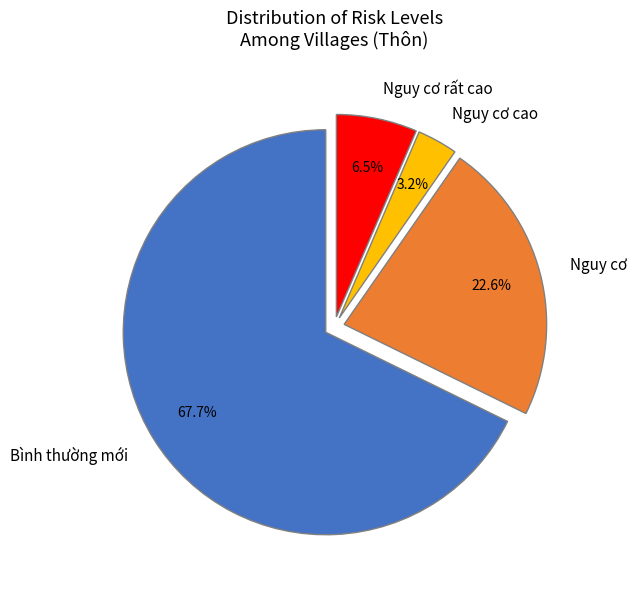

Which category has the smallest portion of the pie?

Nguy cơ cao